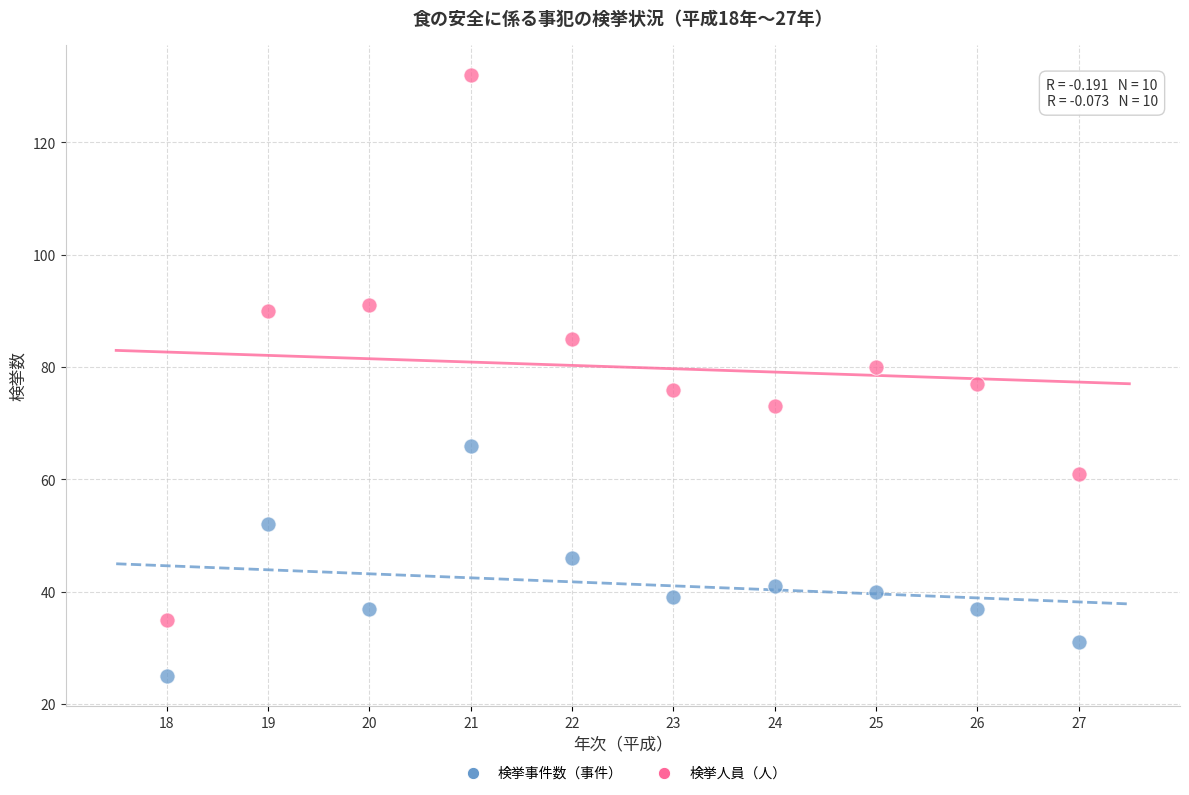

Which series has the widest spread of Y values?

検挙人員（人）